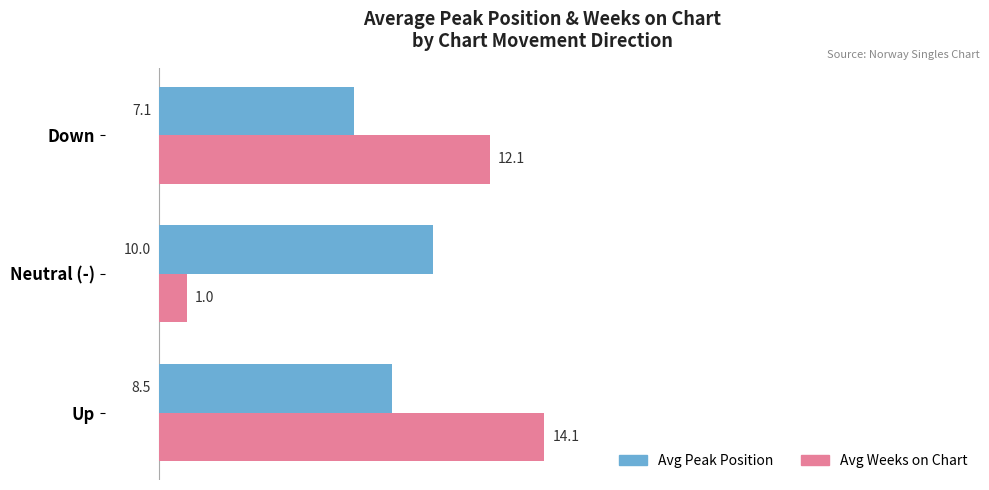

At which category does the chart reach its peak across all series?

Up